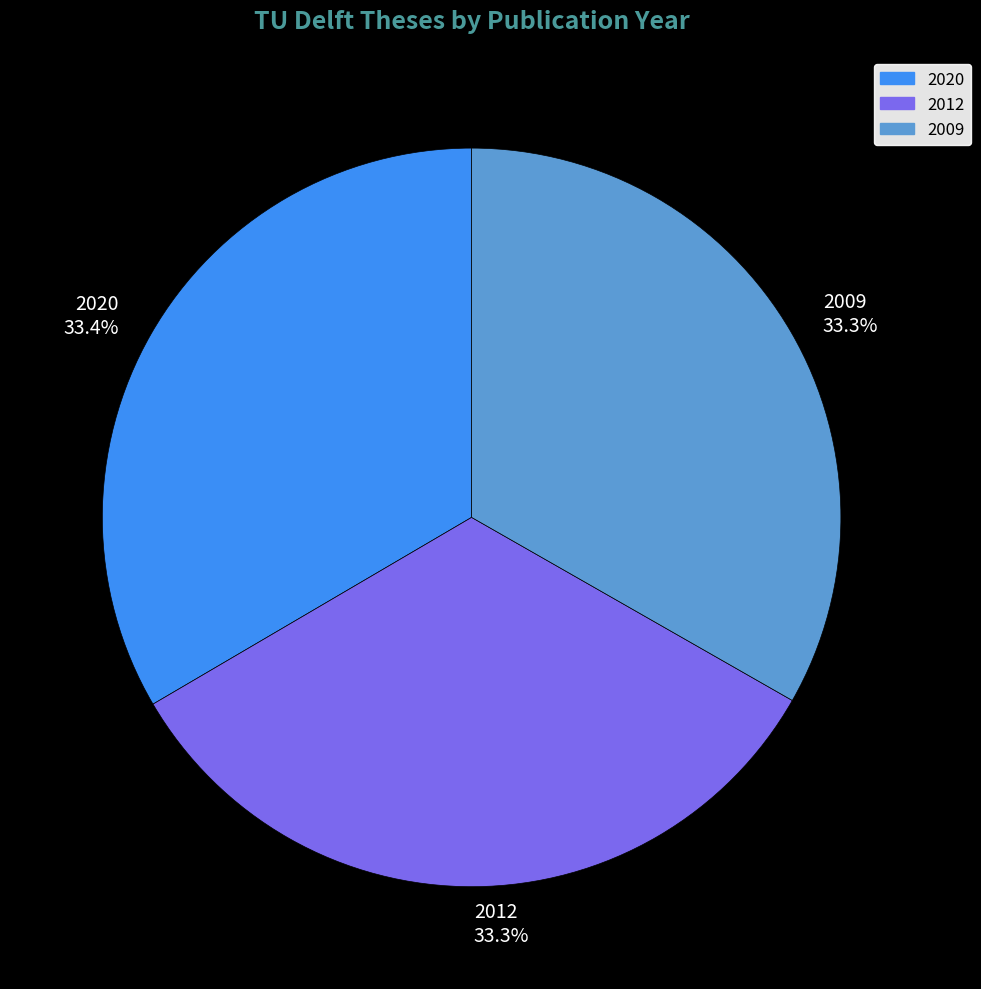

To the nearest percent, what portion does 2020 represent?

33%